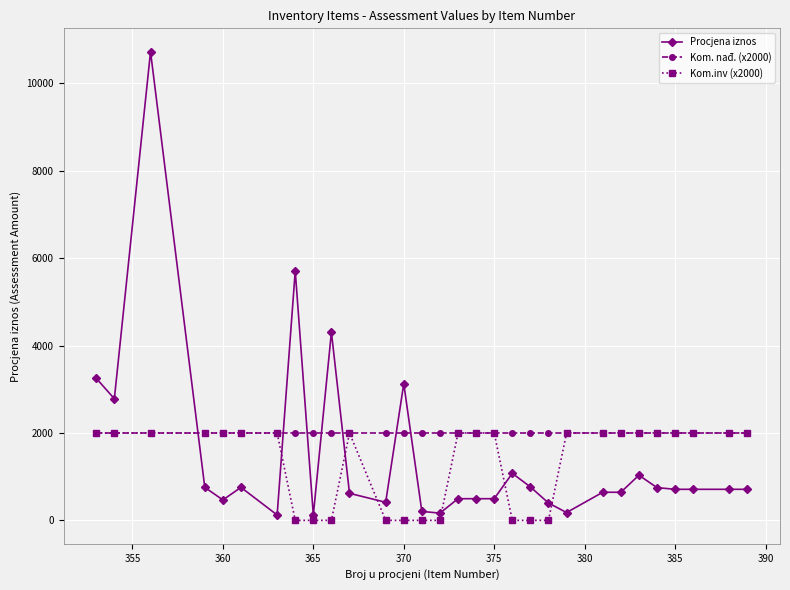

What is the value of the Kom. nađ. (x2000) point at the 6th from the left?

2000.0